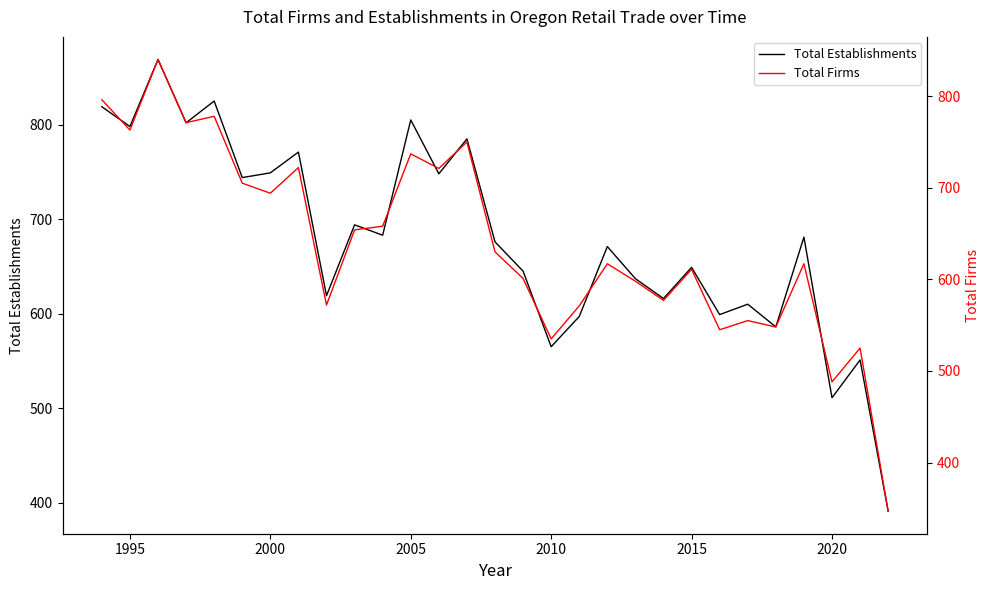

What is the highest value of the Total Establishments series?

869